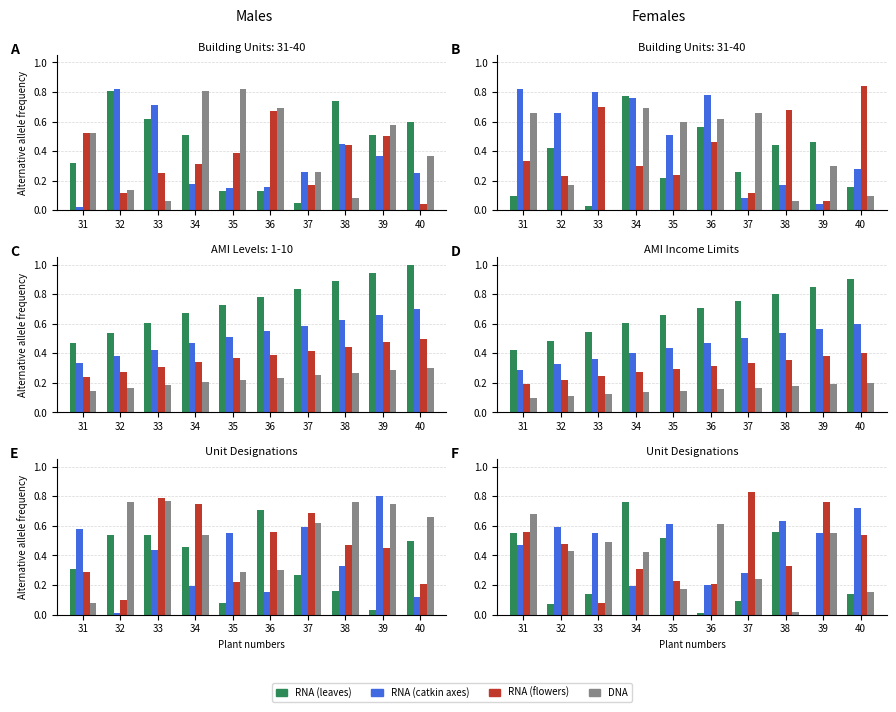

What is the maximum value for RNA (flowers)?

0.8